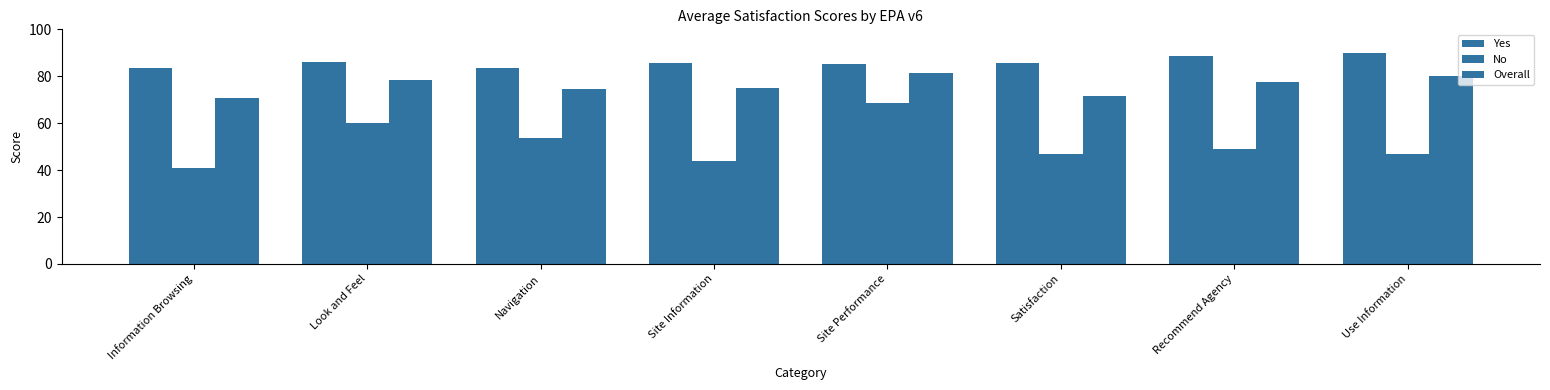

What is the difference between the maximum and minimum values in the Yes series?

6.6